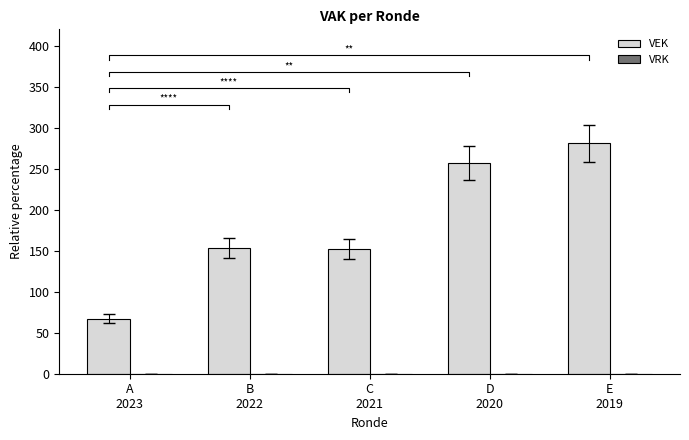

List the labels in order of VRK value, smallest first.

A
2023, B
2022, C
2021, D
2020, E
2019